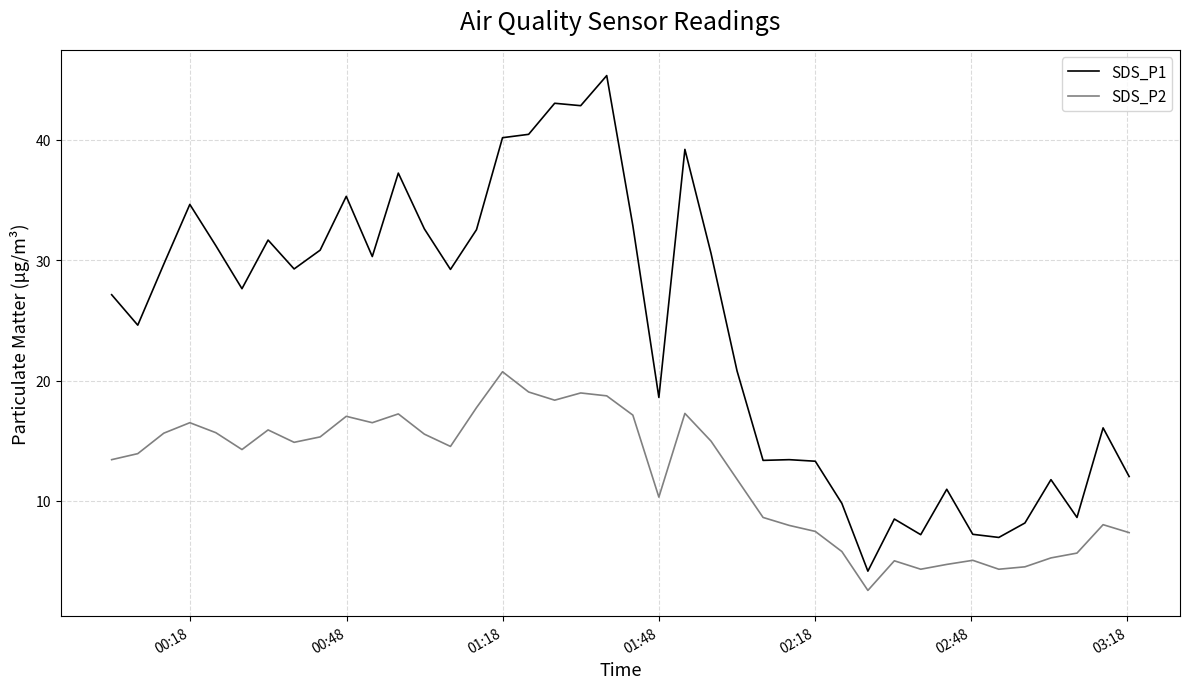

True or false: SDS_P2 and SDS_P1 cross at least once.

False